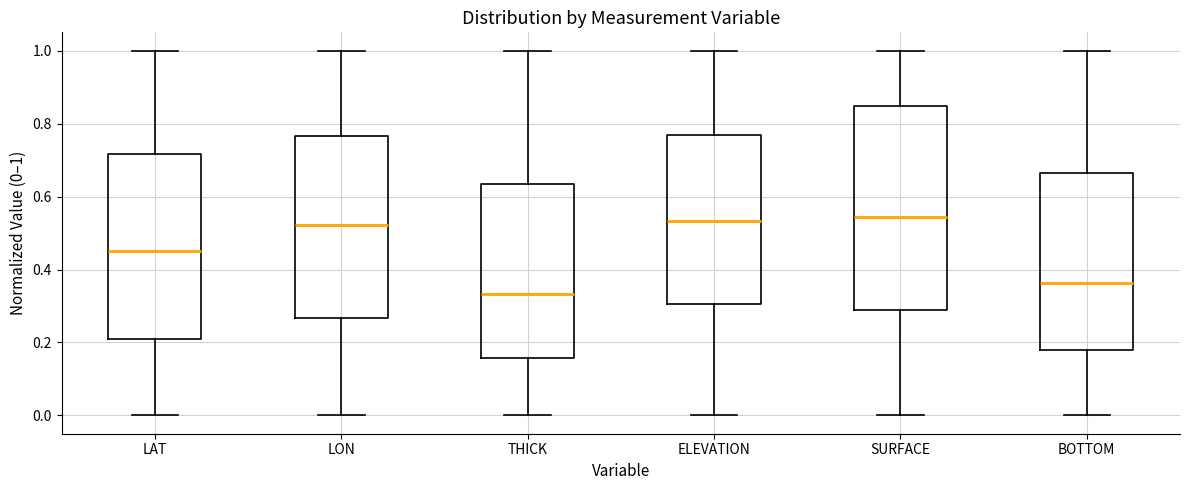

Comparing the boxes themselves (not the whiskers), which one is the tallest?

SURFACE